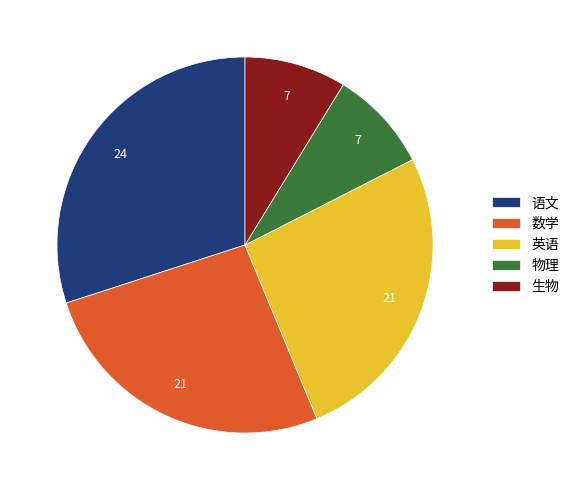

How many slices are in this pie chart?

5